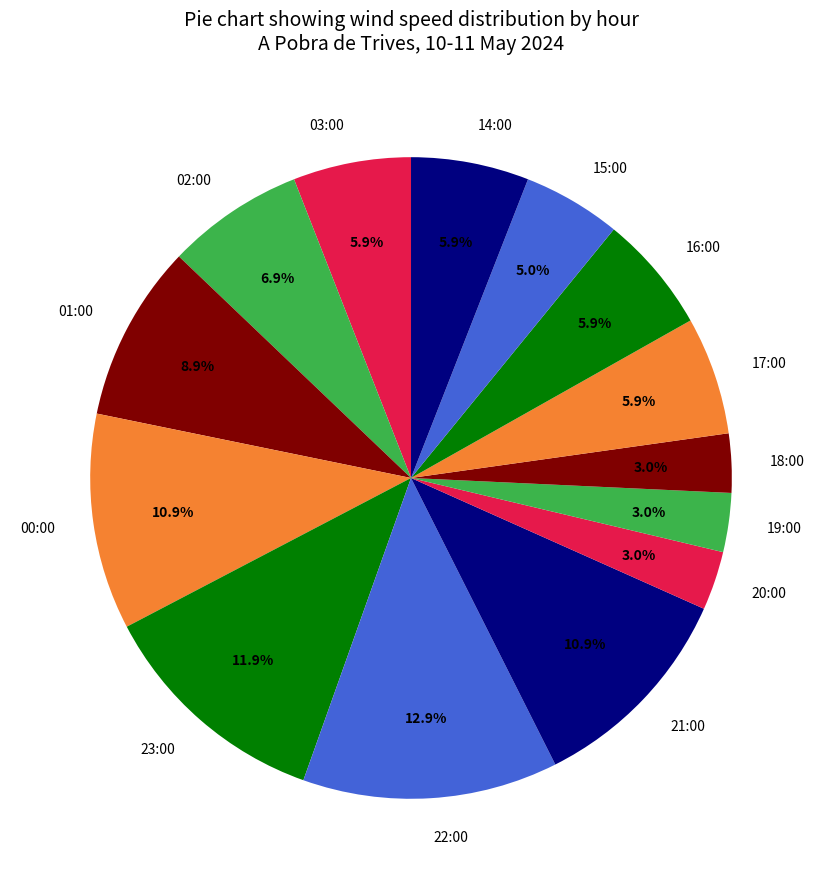

What is the largest slice in the pie chart?

22:00